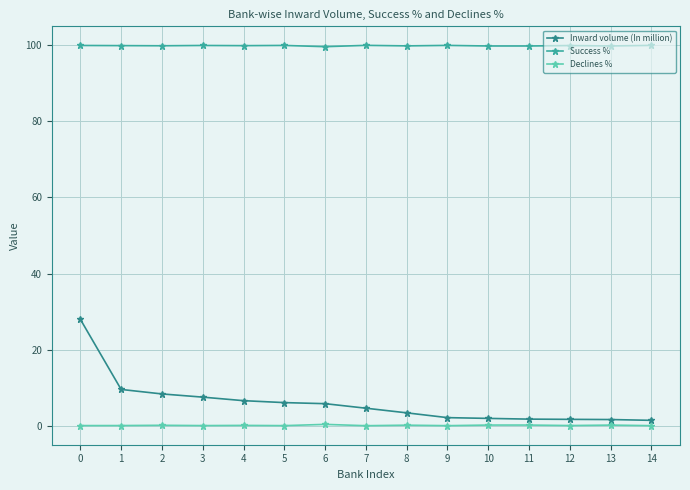

What is the spread (max minus min) of values at 0?

99.9